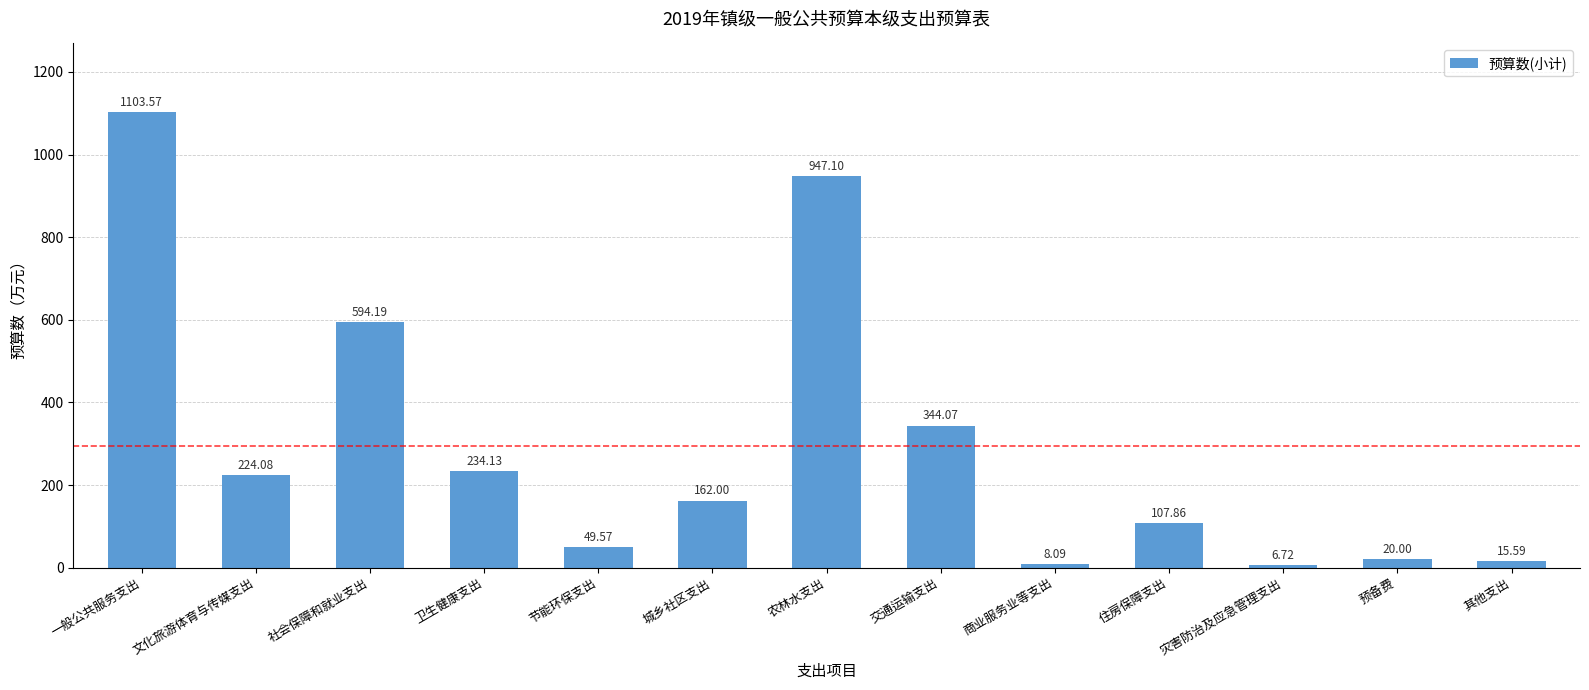

What is the sum of the values at 节能环保支出 and 一般公共服务支出?

1153.1